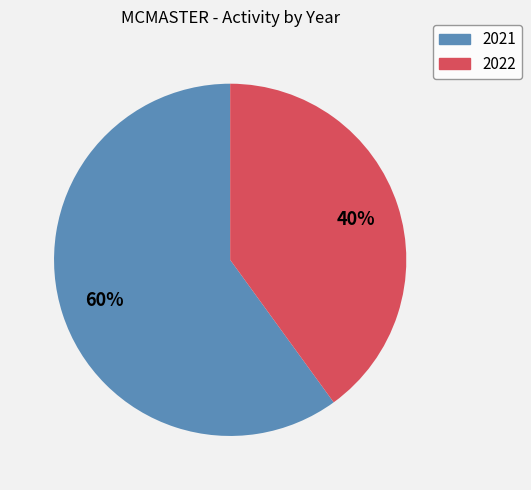

Does any single category account for the majority?

Yes